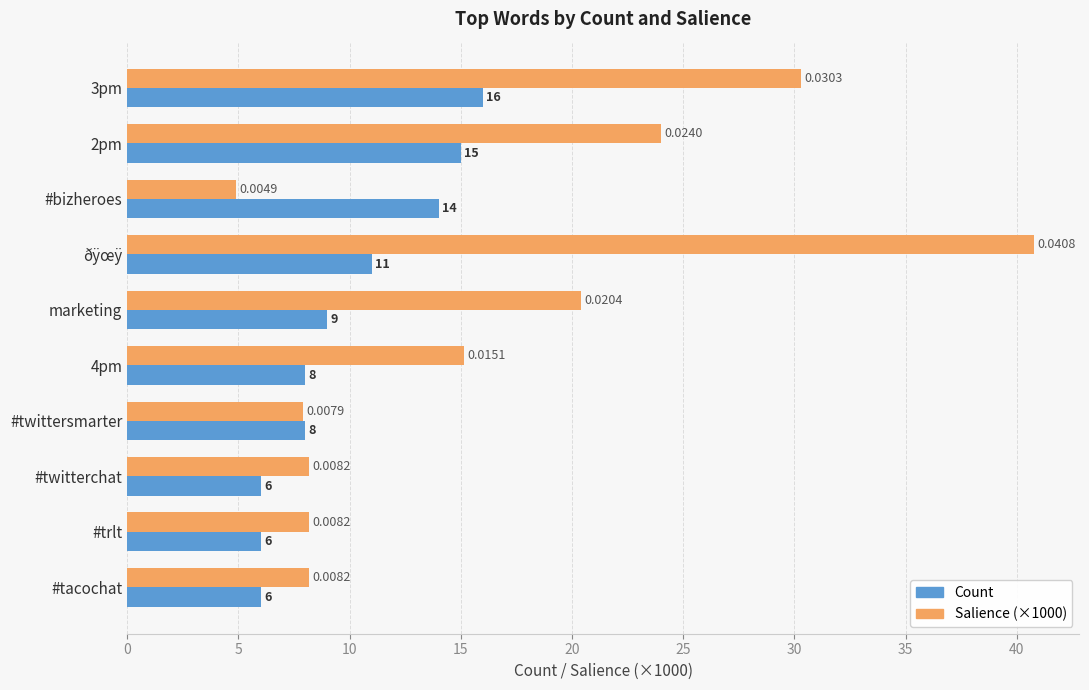

List the series in order of their peak value, highest first.

Salience (×1000), Count